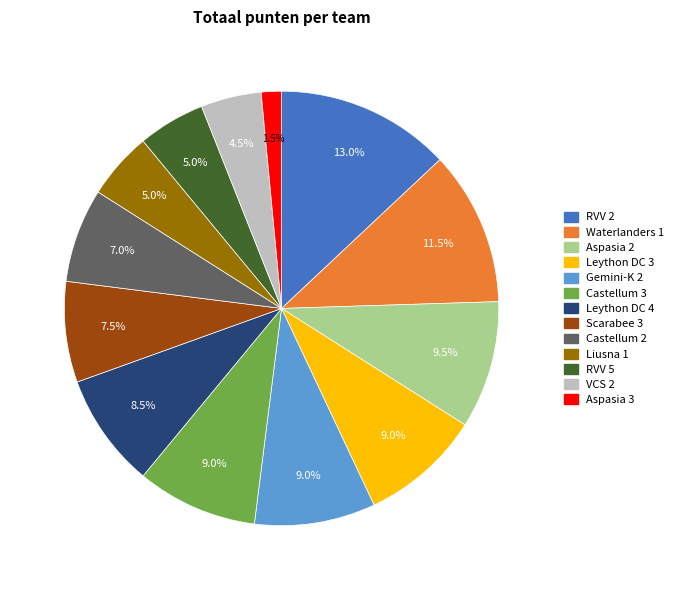

Is the sum of Waterlanders 1 and Aspasia 3 greater than half?

No